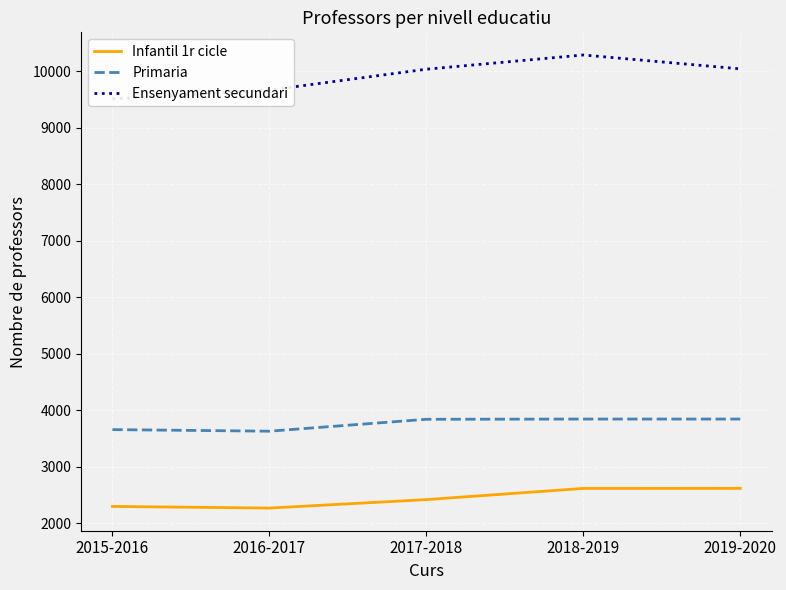

Where does the Primaria series first go above 3838?

2018-2019